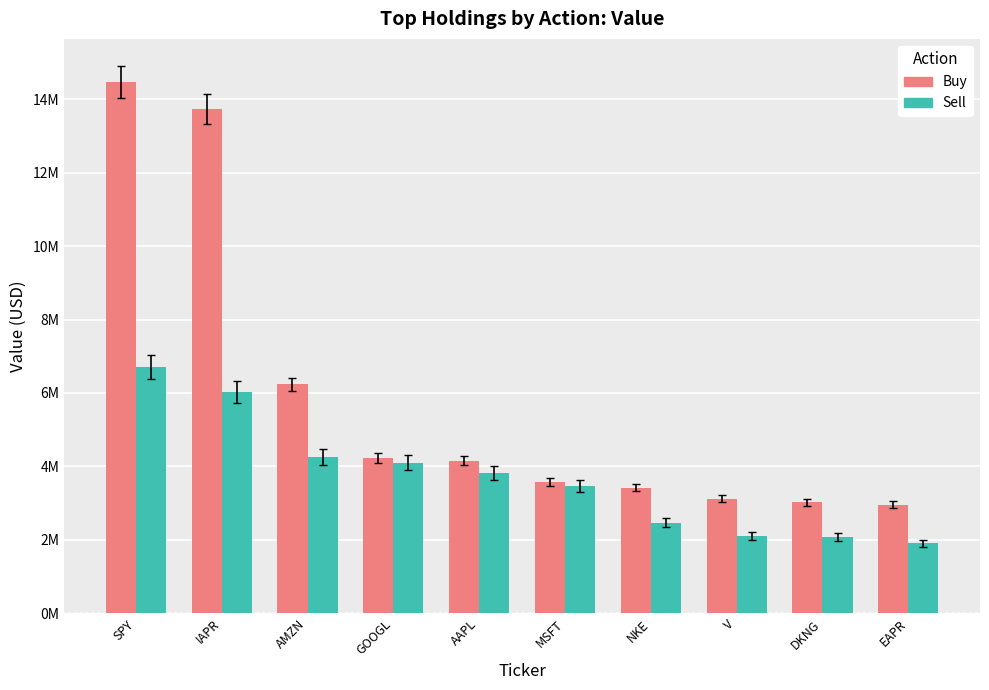

What is the highest value of the Sell series?

6705000